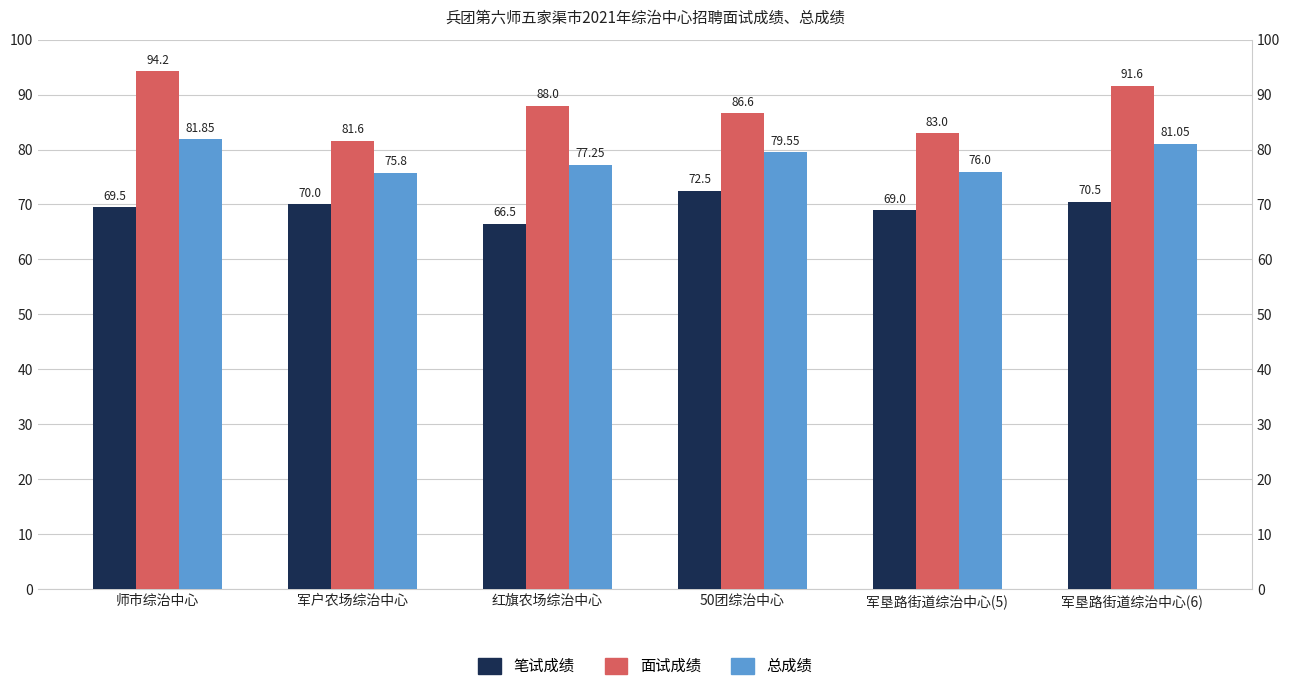

Which has a higher value, 军户农场综治中心 or 红旗农场综治中心?

军户农场综治中心